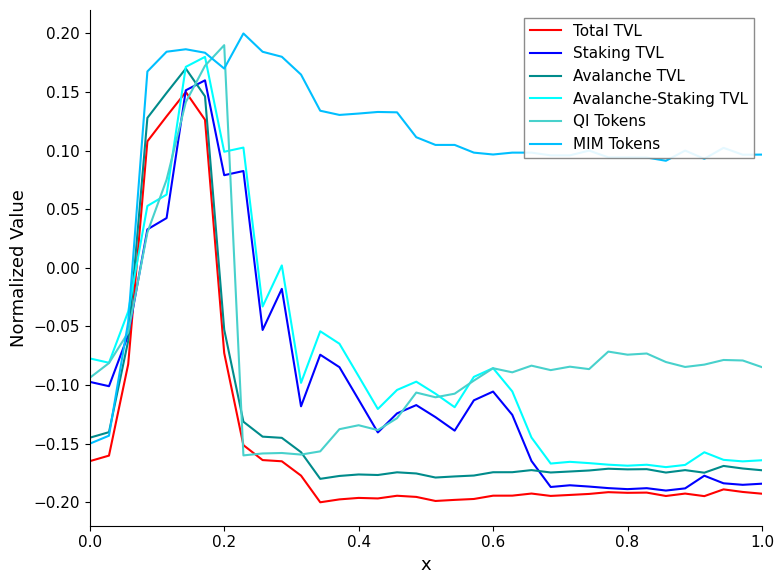

True or false: Staking TVL and Avalanche-Staking TVL cross at least once.

False